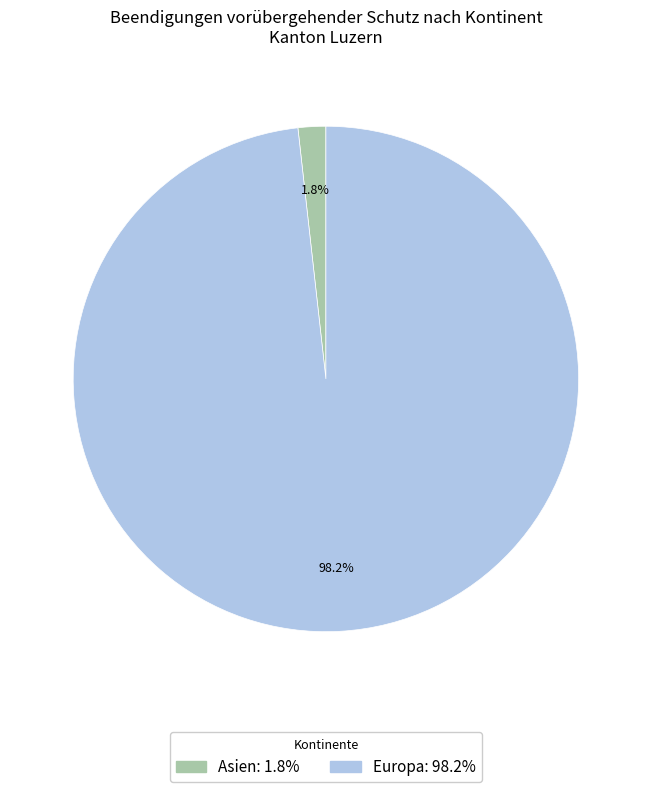

Is there a majority slice in this chart?

Yes